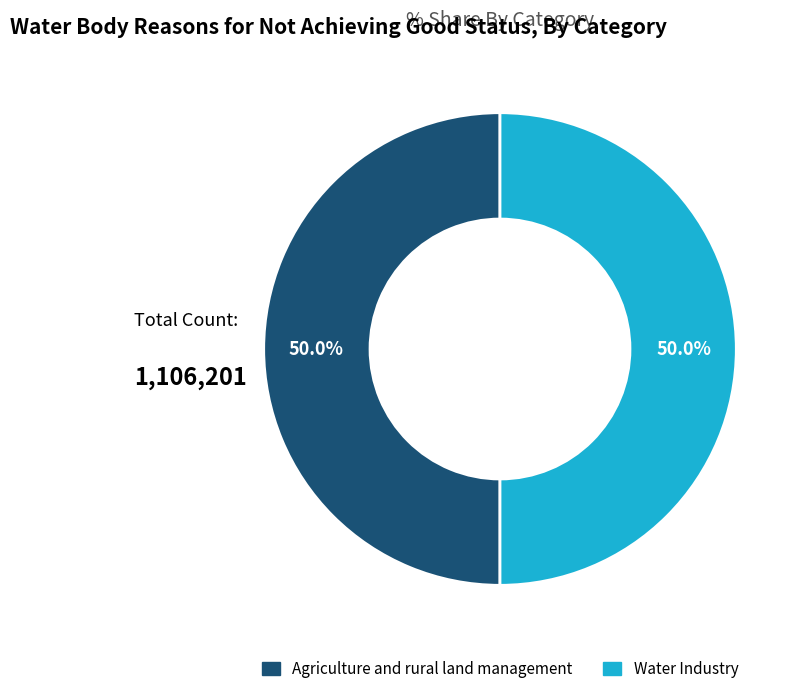

What percentage is the Water Industry slice, to the nearest percent?

50%